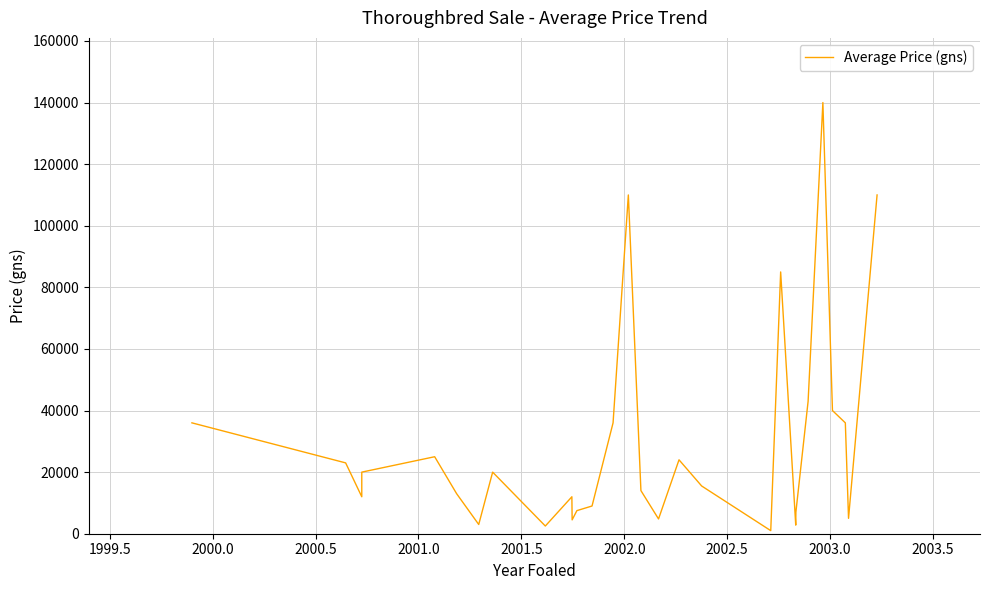

What is the maximum value shown in the chart?

140000